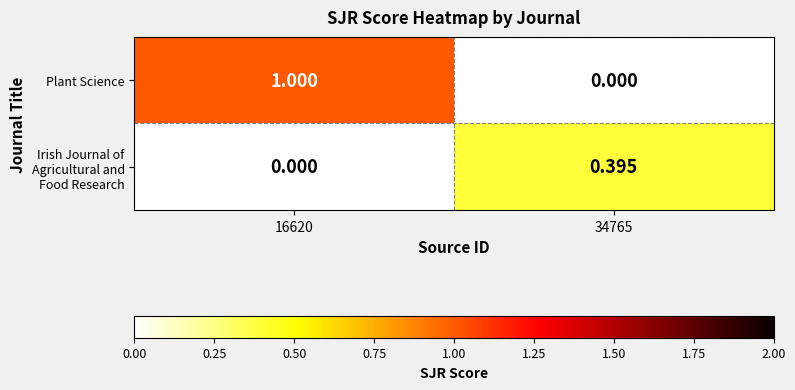

Which series has the largest total across all categories?

Plant Science